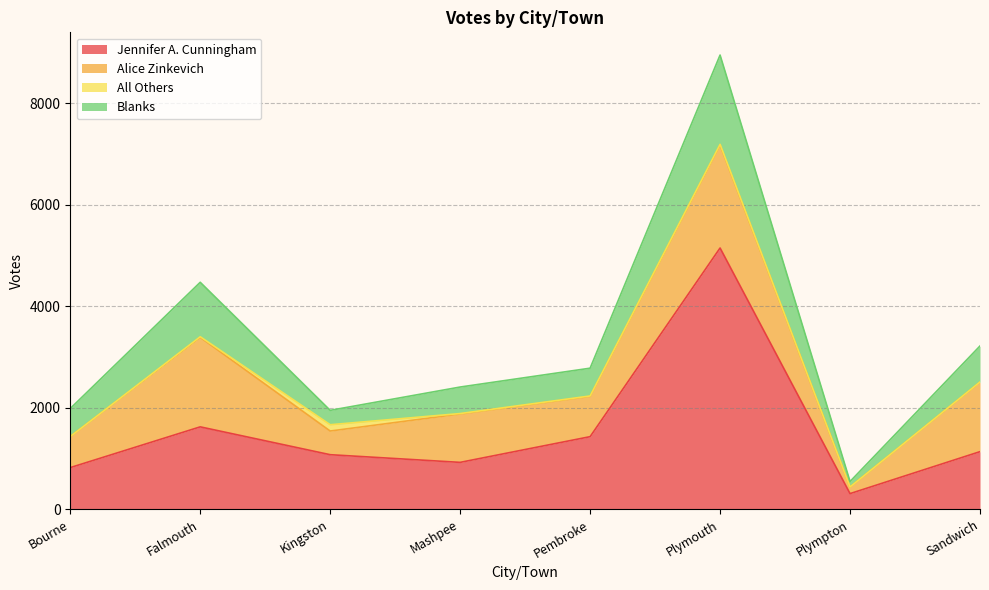

At which label does Blanks reach its peak?

Plymouth